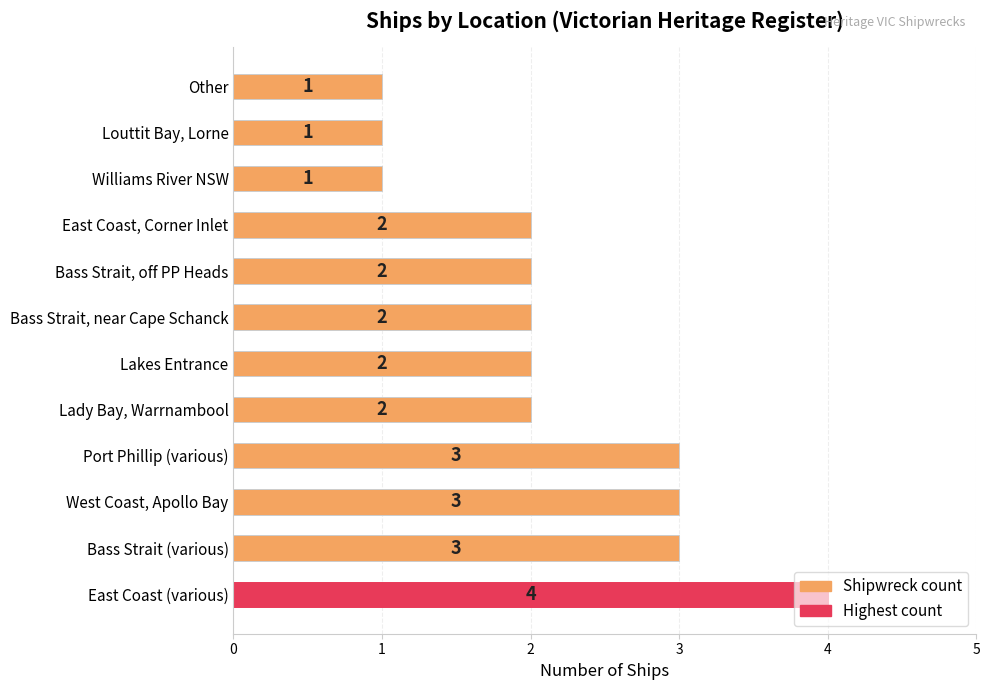

Approximately how many times larger is the value at Williams River NSW compared to Bass Strait, near Cape Schanck?

0.5